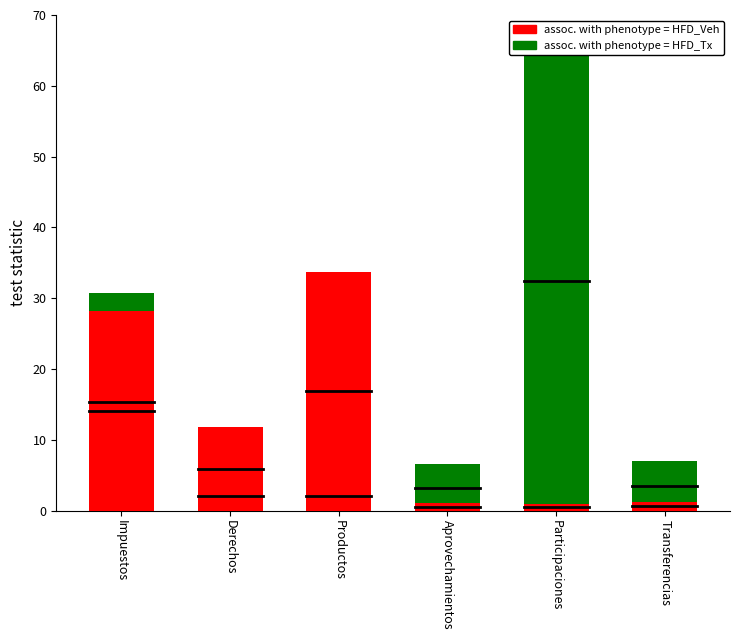

What is the average value of the assoc. with phenotype = HFD_Tx series?

19.6